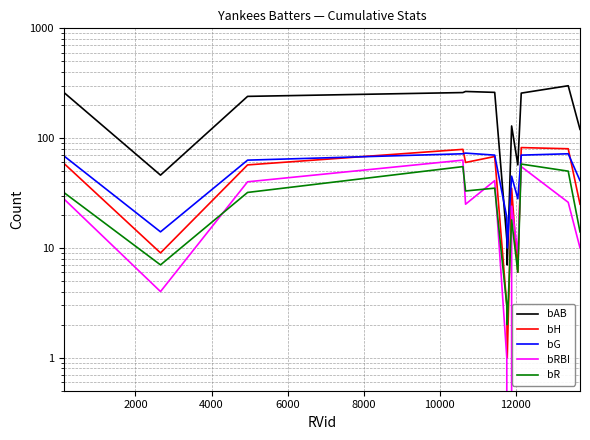

Reading left to right, what are all the values shown in this chart?

bAB: 261	46	240	260	266	261	12	7	129	57	257	300	120
bH: 59	9	57	79	60	68	3	1	35	6	82	80	25
bG: 69	14	63	72	73	70	19	10	45	28	70	72	41
bRBI: 28	4	40	63	25	41	1	0	24	9	55	26	10
bR: 32	7	32	55	33	35	3	2	18	6	58	50	14